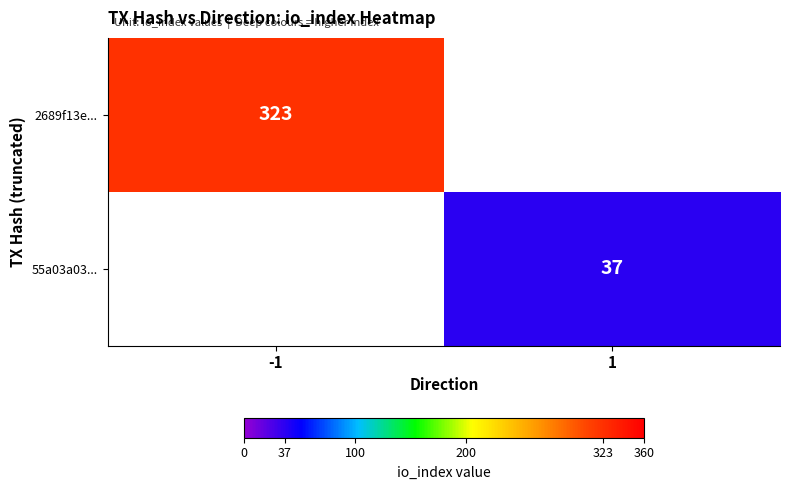

What is the minimum value shown in the chart?

37.0